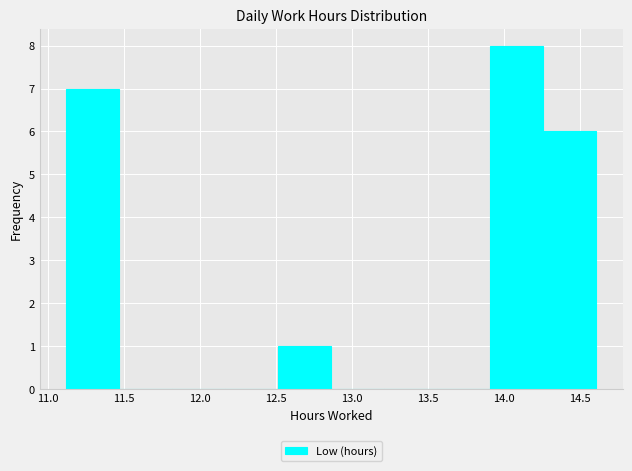

What is the height of the bar covering 12.50 to 12.85 on the x-axis? Neither the bar edges nor the heights are printed on the chart, so give them approximately, as read against the axes.

1